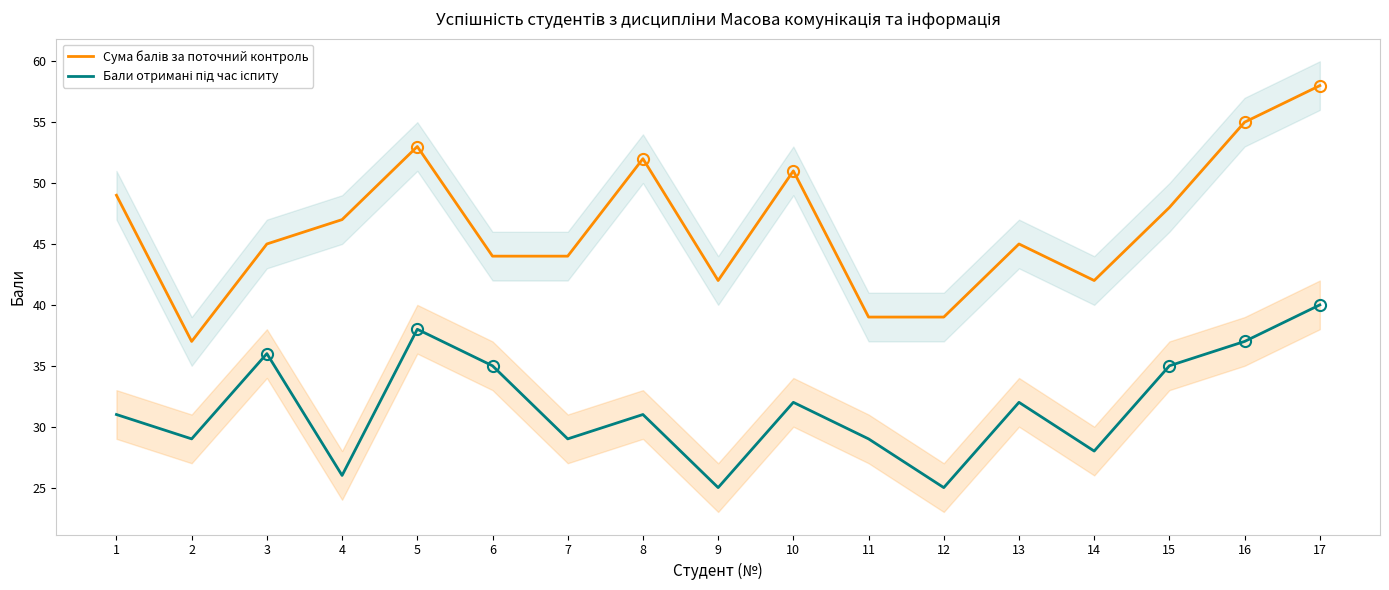

Count the number of data series in this chart.

2